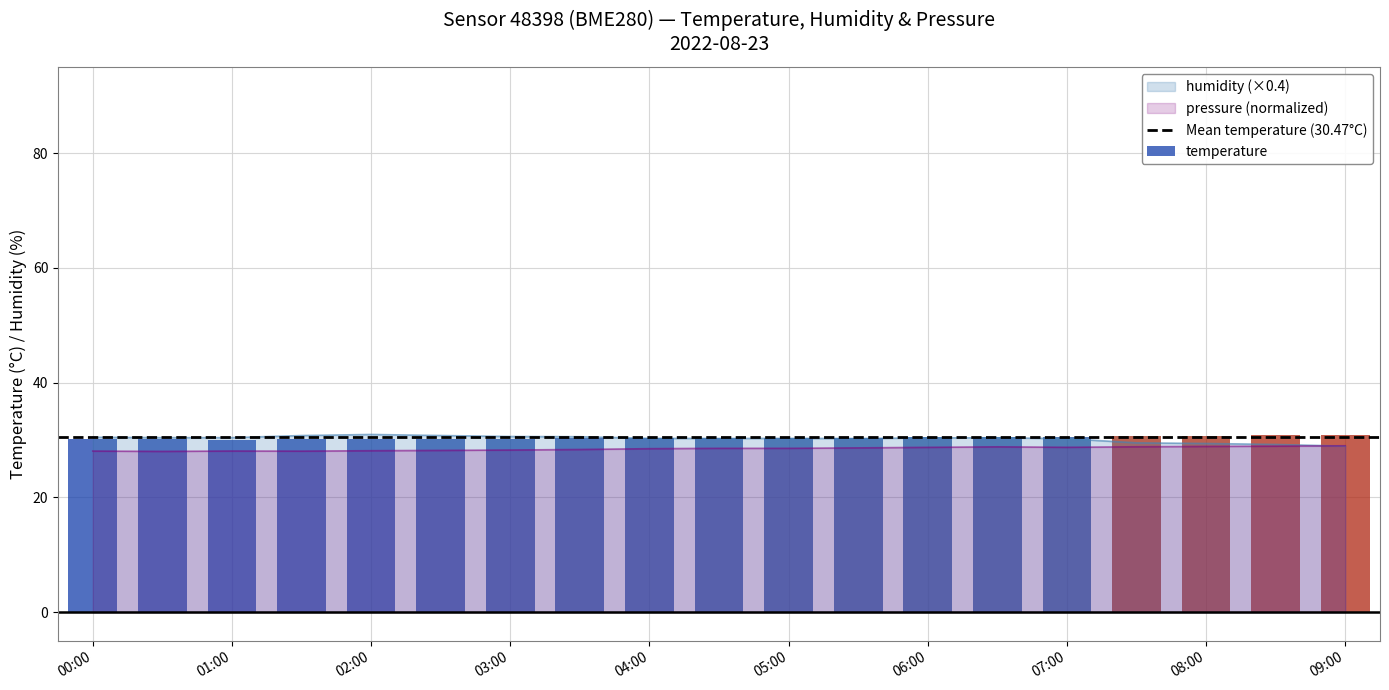

What is the difference between the humidity values at 00:30 and 01:30?

0.4